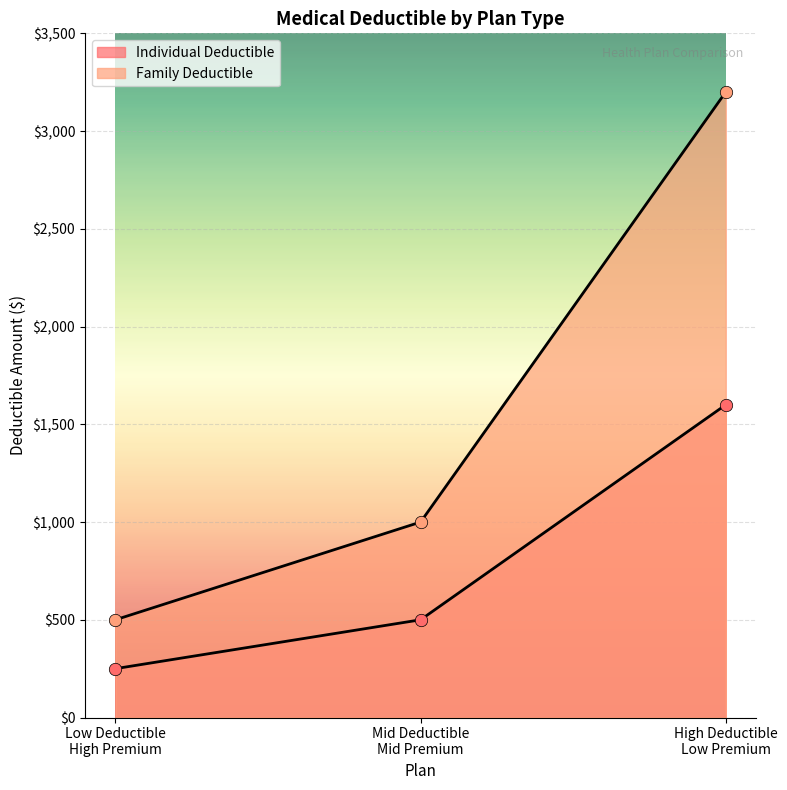

At how many categories does at least one series exceed 1663?

1